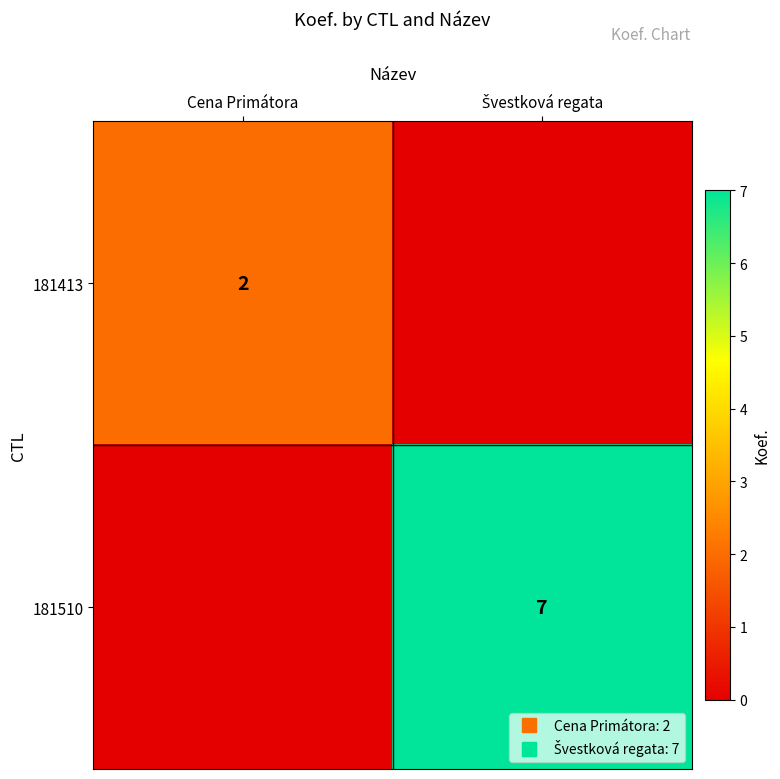

Count the number of categories in the chart.

2